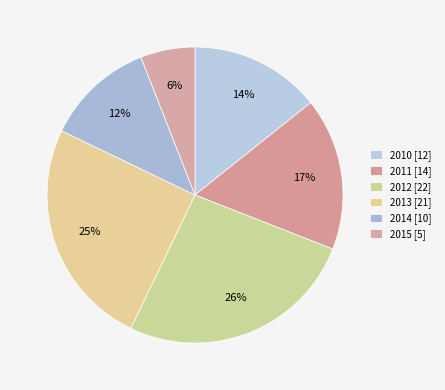

Is there a majority slice in this chart?

No